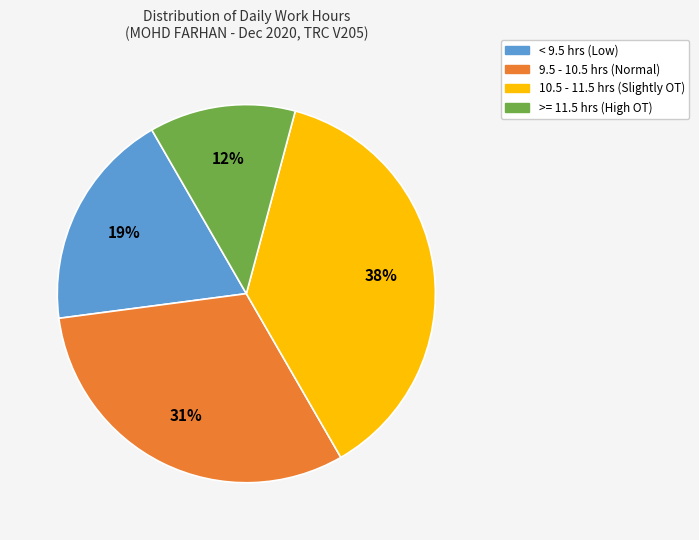

Does any single category account for the majority?

No